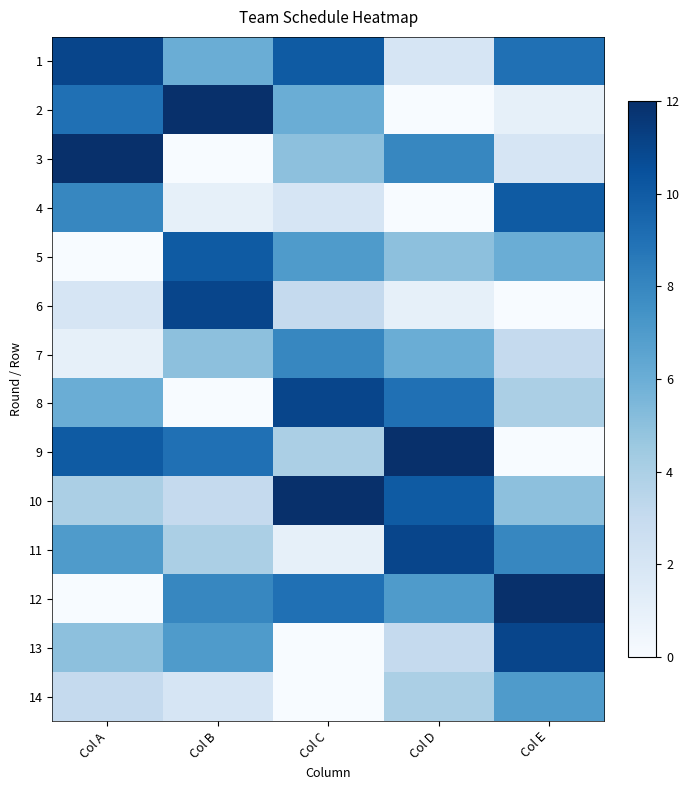

Which series has the largest total across all categories?

1